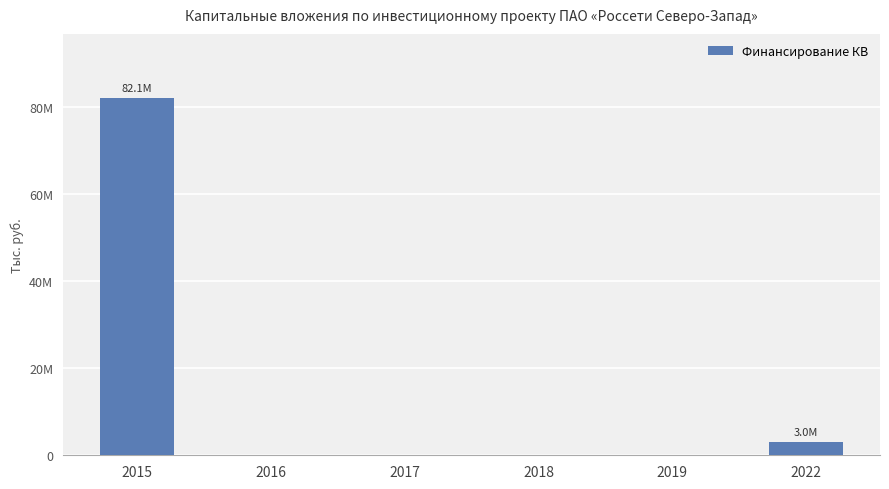

List the labels in order of value, smallest first.

2016, 2017, 2018, 2019, 2022, 2015